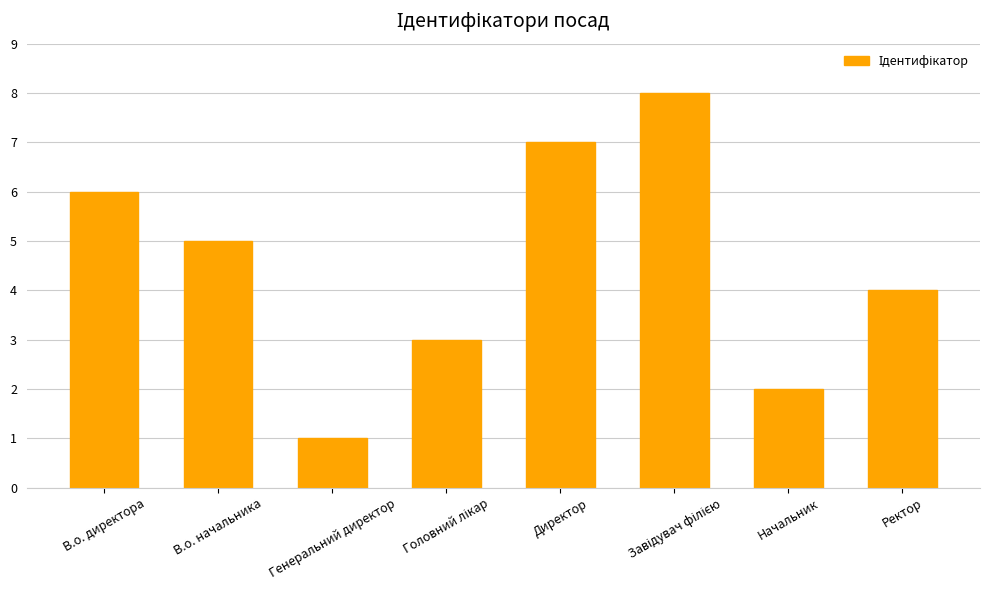

What is the difference between the second highest and second lowest values?

5